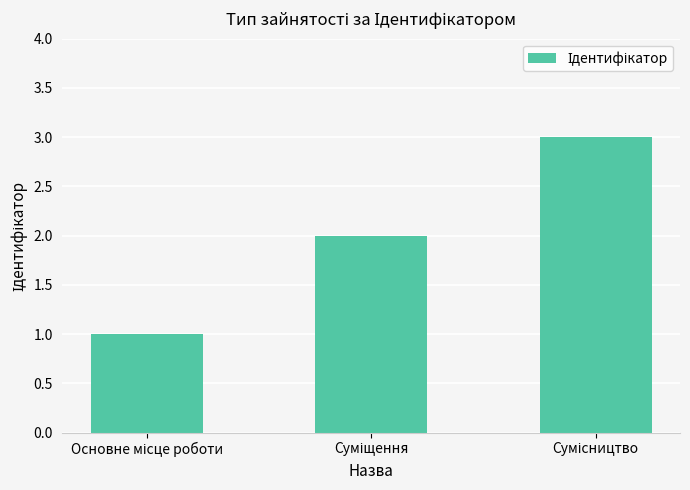

Reading left to right, extract all data points from this chart.

1	2	3